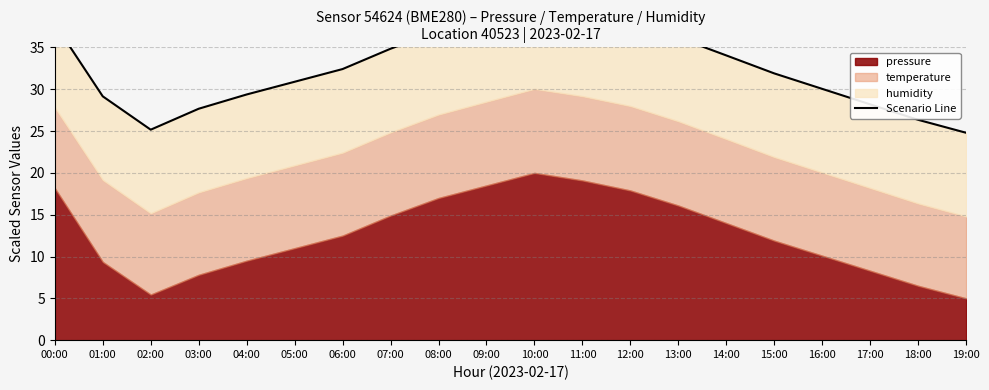

List the labels in order of value, smallest first.

19:00, 02:00, 18:00, 03:00, 17:00, 01:00, 04:00, 16:00, 05:00, 15:00, 06:00, 14:00, 07:00, 13:00, 08:00, 00:00, 12:00, 09:00, 11:00, 10:00